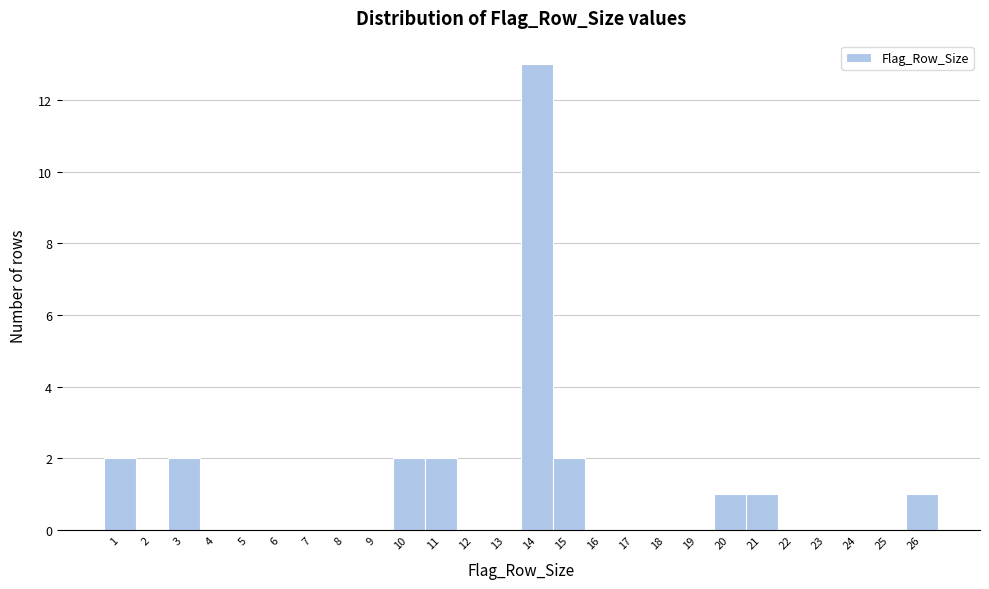

Reading left to right, list every bar in this chart as the range it spans on the x-axis followed by its height. The values are not printed on the chart, so give them approximately, as read against the axis.

0.5 to 1.5: 2
1.5 to 2.5: 0
2.5 to 3.5: 2
3.5 to 4.5: 0
4.5 to 5.5: 0
5.5 to 6.5: 0
6.5 to 7.5: 0
7.5 to 8.5: 0
8.5 to 9.5: 0
9.5 to 10.5: 2
10.5 to 11.5: 2
11.5 to 12.5: 0
12.5 to 13.5: 0
13.5 to 14.5: 13
14.5 to 15.5: 2
15.5 to 16.5: 0
16.5 to 17.5: 0
17.5 to 18.5: 0
18.5 to 19.5: 0
19.5 to 20.5: 1
20.5 to 21.5: 1
21.5 to 22.5: 0
22.5 to 23.5: 0
23.5 to 24.5: 0
24.5 to 25.5: 0
25.5 to 26.5: 1